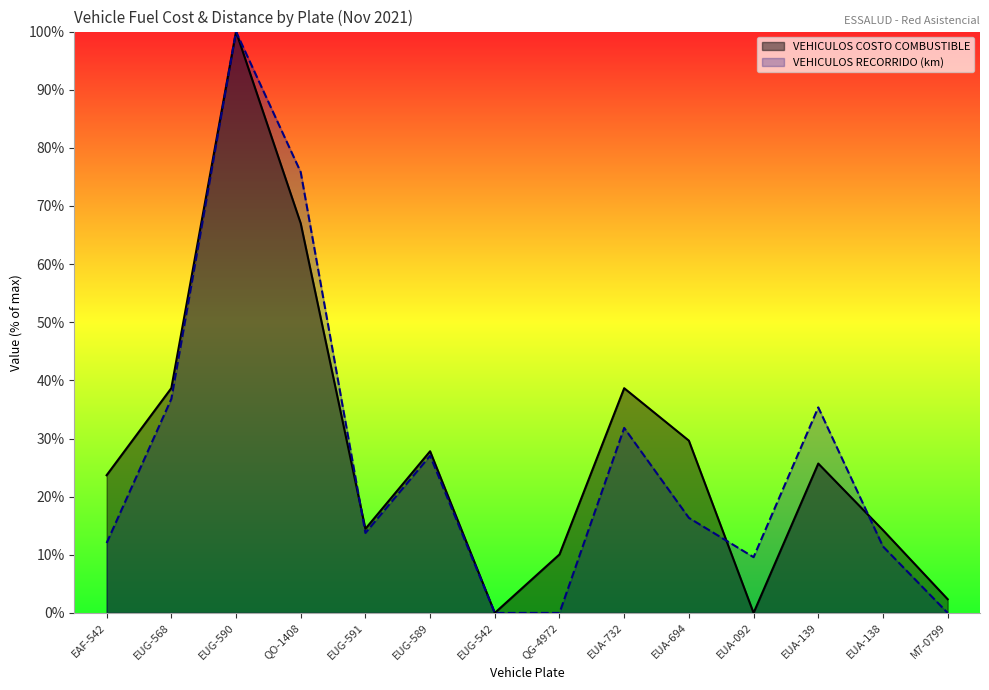

Which category has the highest value across all series?

EUG-590